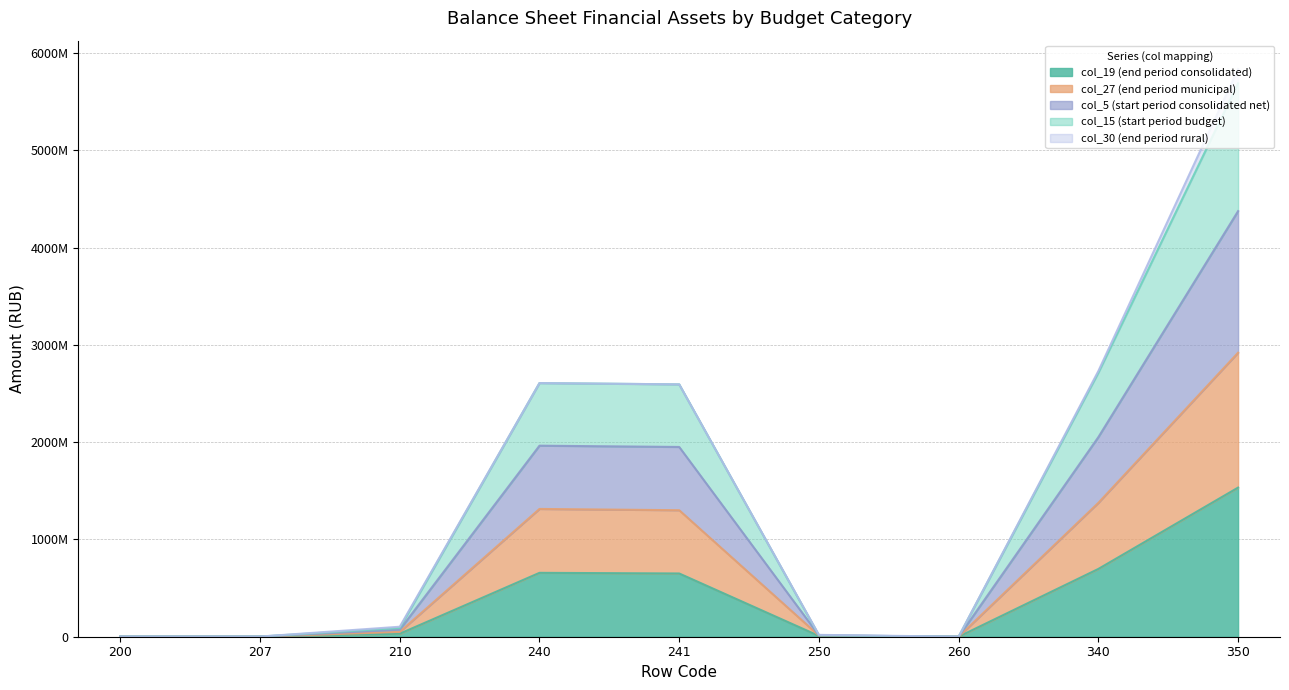

What are all the series names shown in the legend?

col_19 (end period consolidated), col_27 (end period municipal), col_5 (start period consolidated net), col_15 (start period budget), col_30 (end period rural)